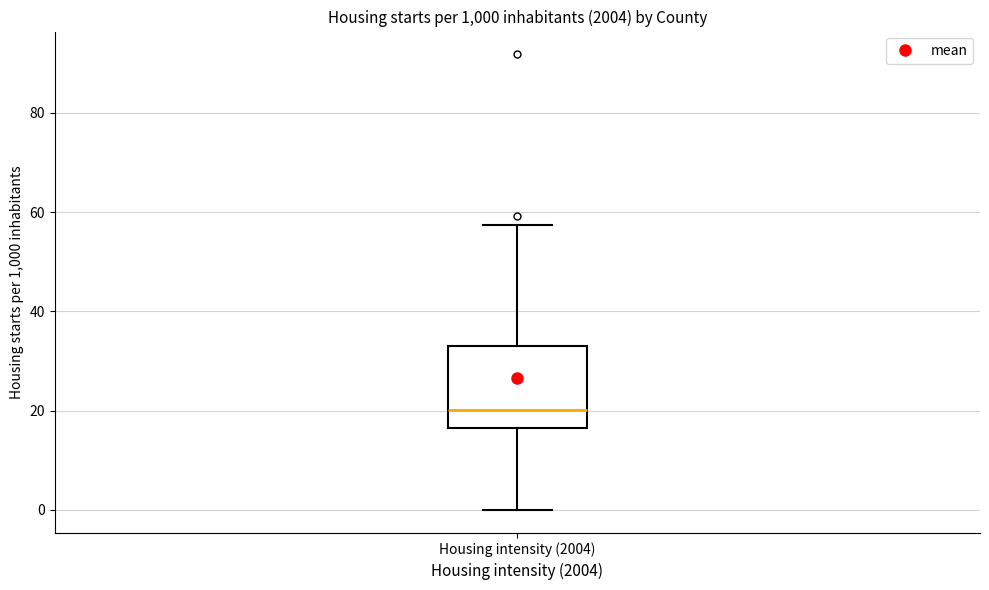

Read this box plot against the y-axis: the position of the median line, the range covered by the box, and the ends of both whiskers. The values are not printed on the chart, so give them approximately, as read against the axis.

median 20, box 16 to 34, whiskers 0 to 58